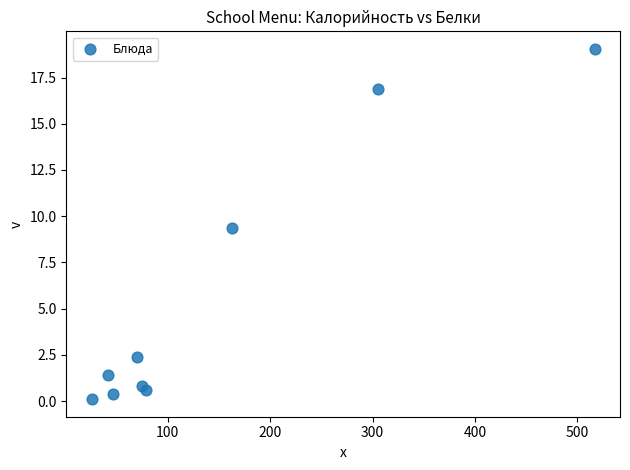

What Y value in the scatter plot is closest to 9?

9.3